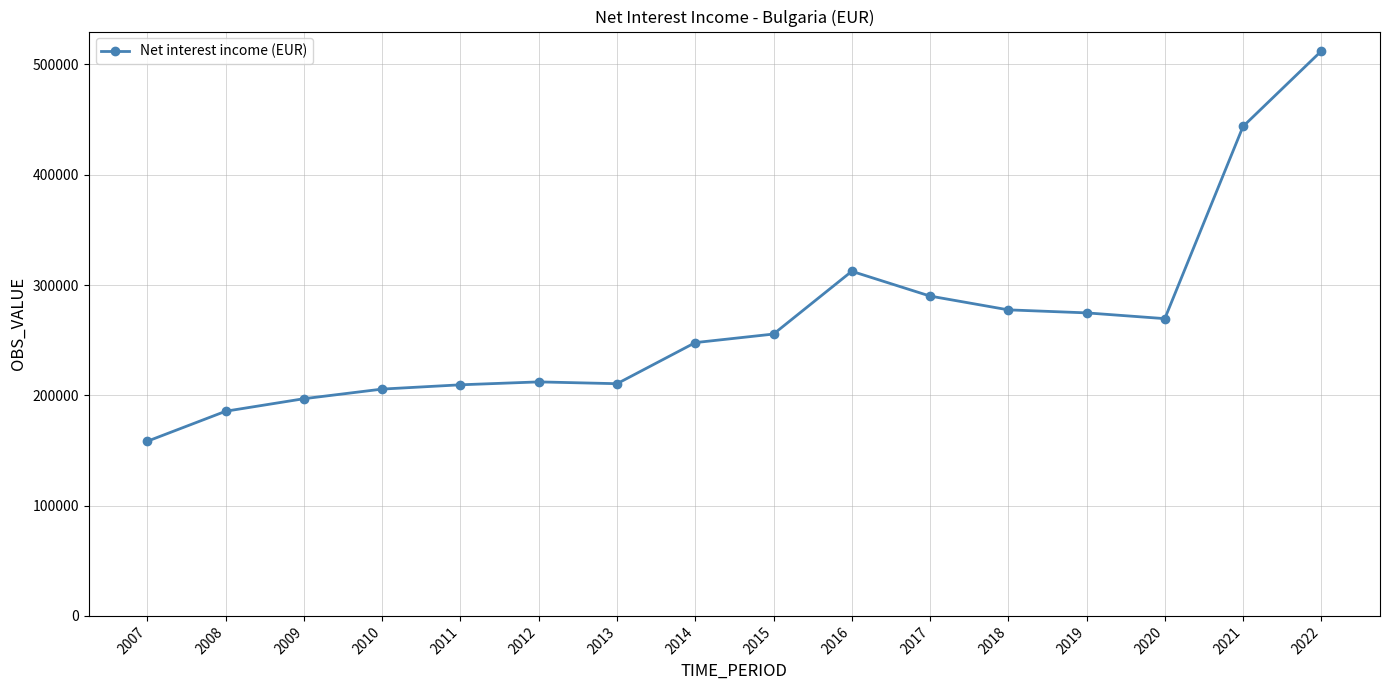

What is the value of the 2nd point from the left?

185572